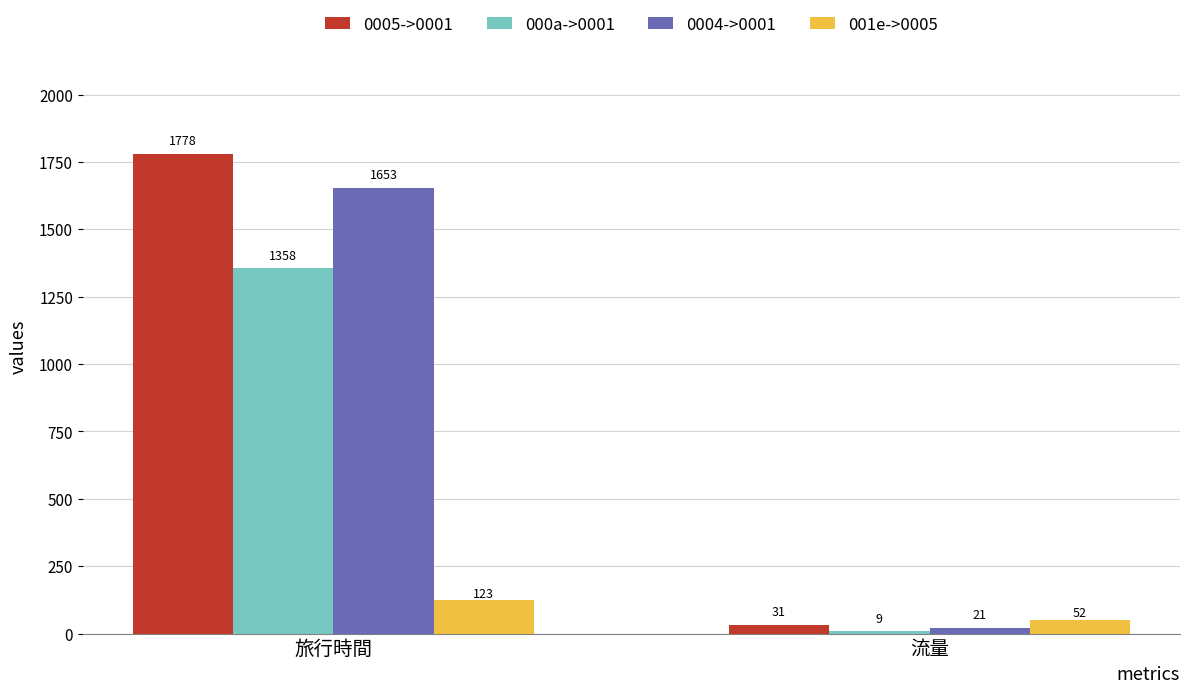

What is the difference between the maximum and minimum values in the 000a->0001 series?

1349